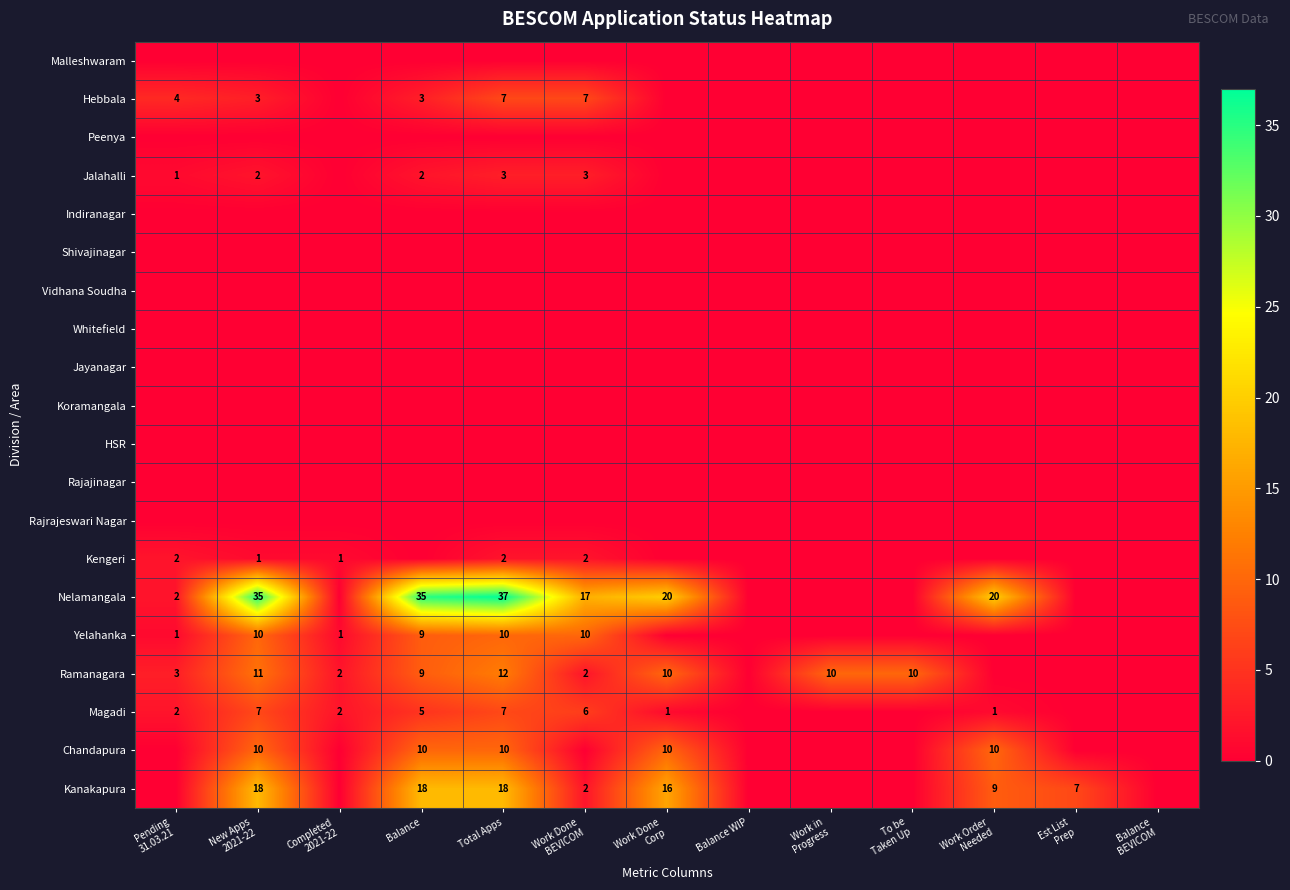

Which series changed the most between Completed 2021-22 and Work Done BEVICOM?

Nelamangala